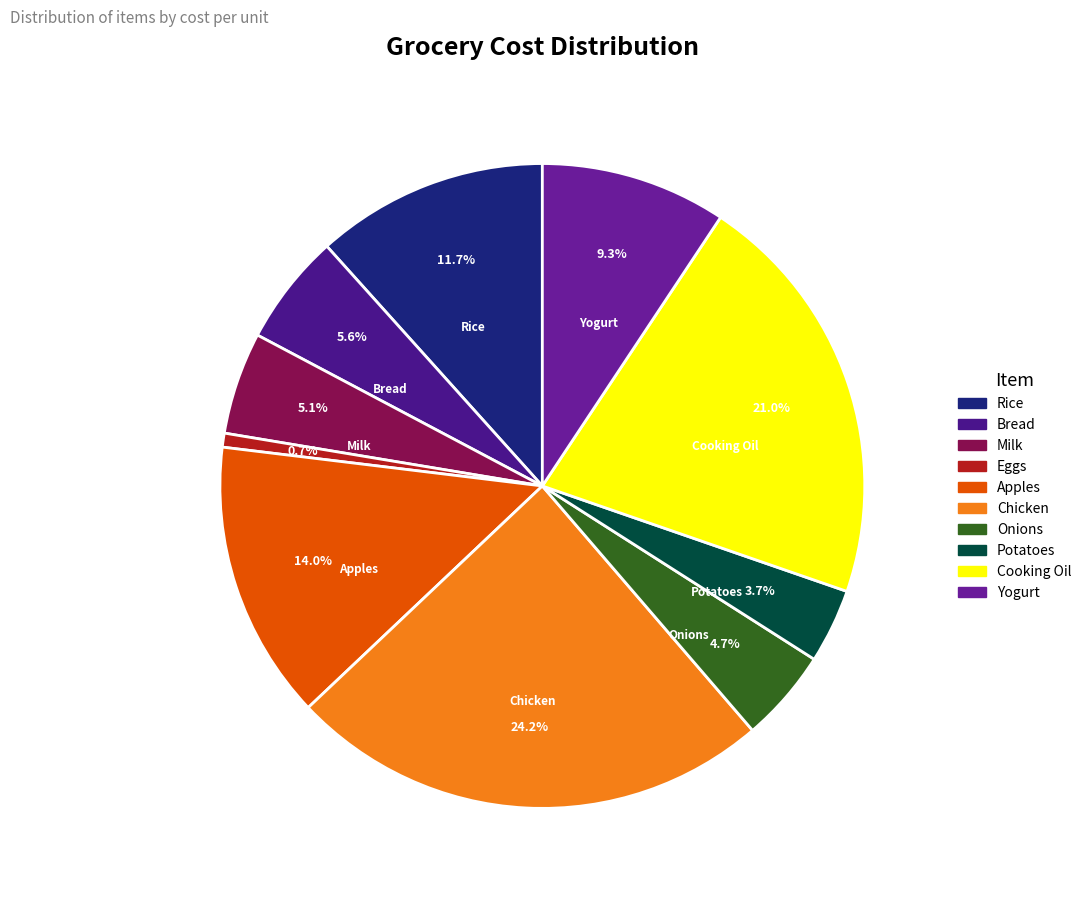

Rank the categories by value from highest to lowest.

Chicken, Cooking Oil, Apples, Rice, Yogurt, Bread, Milk, Onions, Potatoes, Eggs